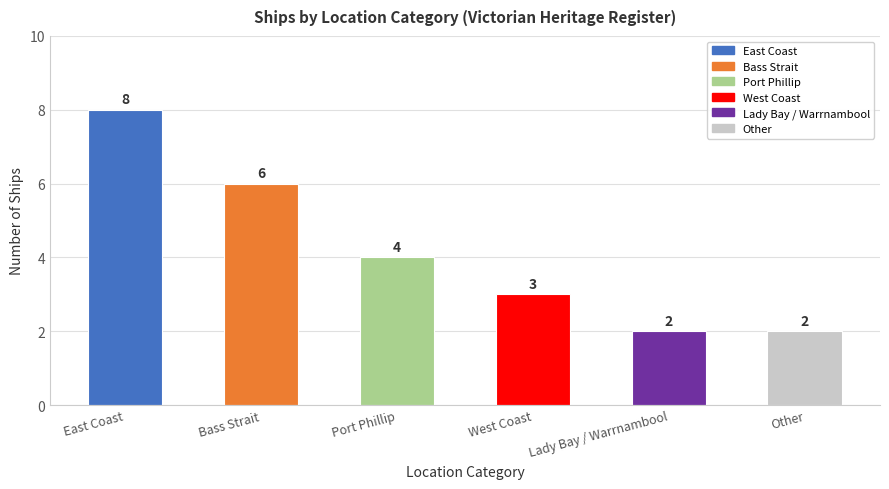

True or false: the data shows 1 at West Coast.

False